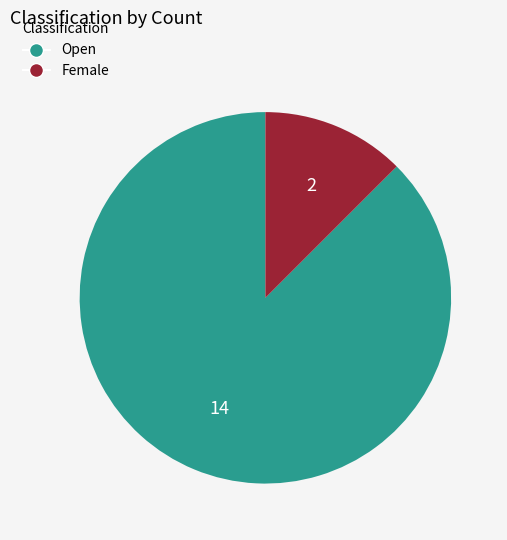

True or false: Female accounts for 12% of the total.

True